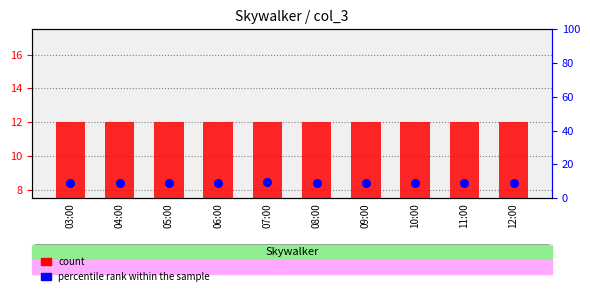

What are all the series names shown in the legend?

count, percentile rank within the sample